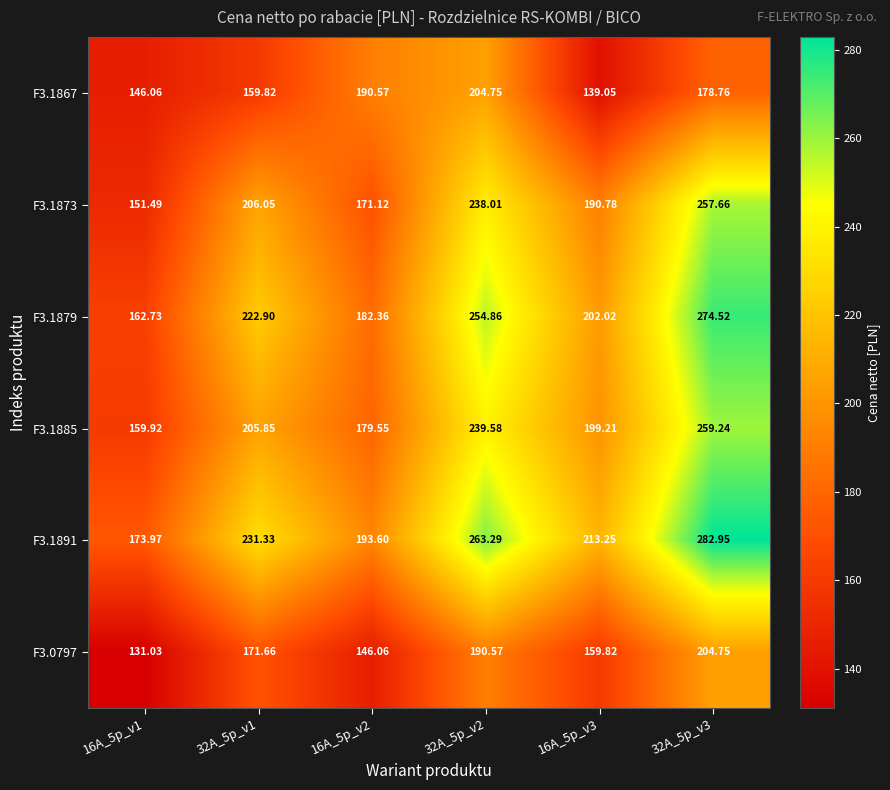

Is the value of F3.1891 at 16A_5p_v1 greater than the value of F3.1873 at 32A_5p_v1?

No